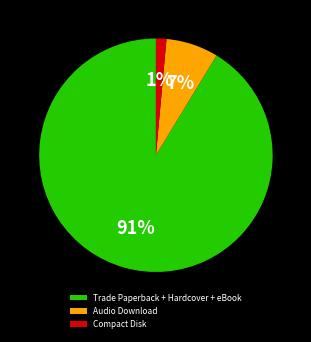

Which slice represents more than half of the pie?

Trade Paperback + Hardcover + eBook